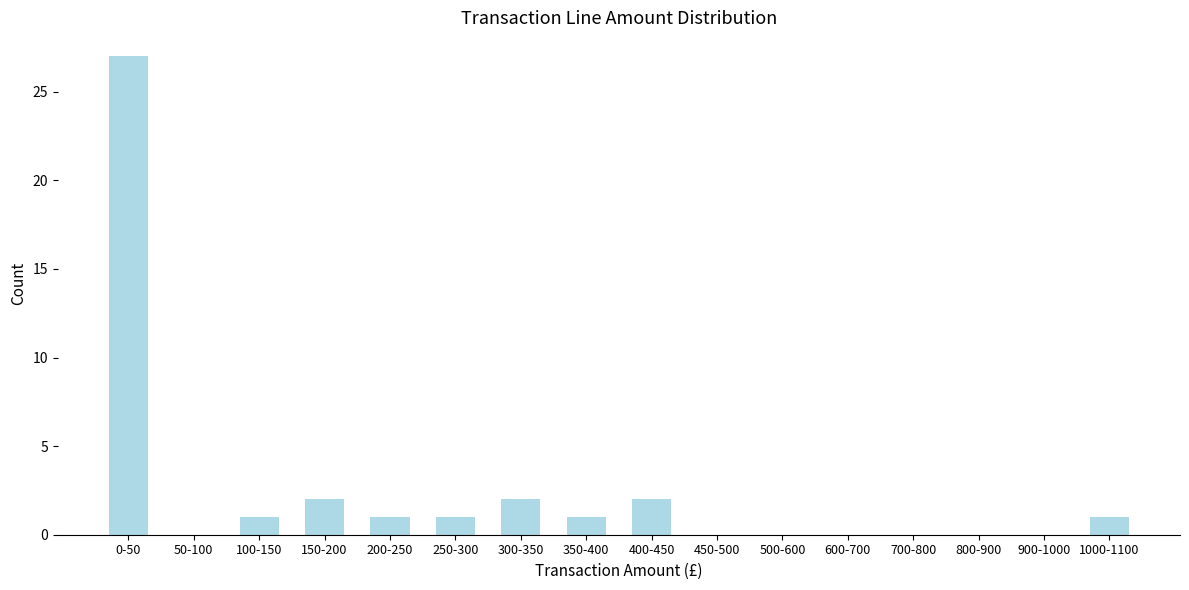

Reading left to right, list all the values displayed in this chart.

0-50=27	50-100=0	100-150=1	150-200=2	200-250=1	250-300=1	300-350=2	350-400=1	400-450=2	450-500=0	500-600=0	600-700=0	700-800=0	800-900=0	900-1000=0	1000-1100=1